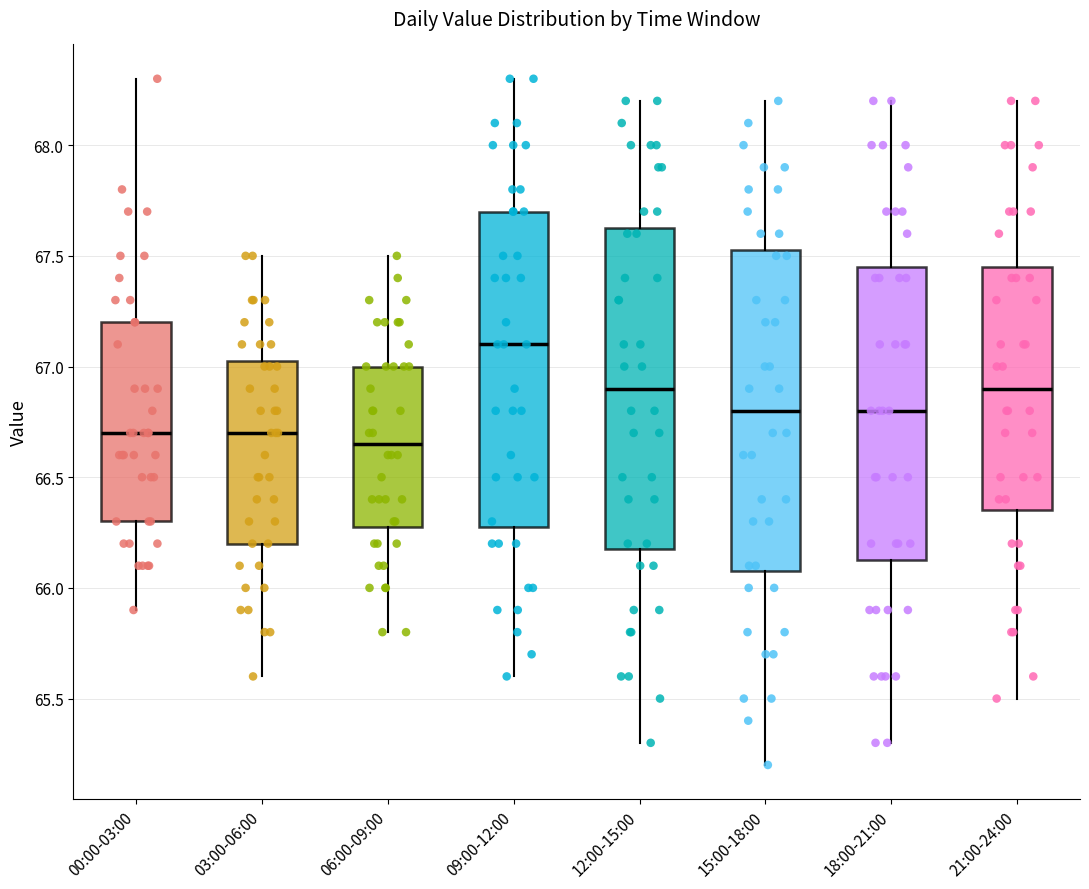

Which box's median line is the highest?

09:00-12:00